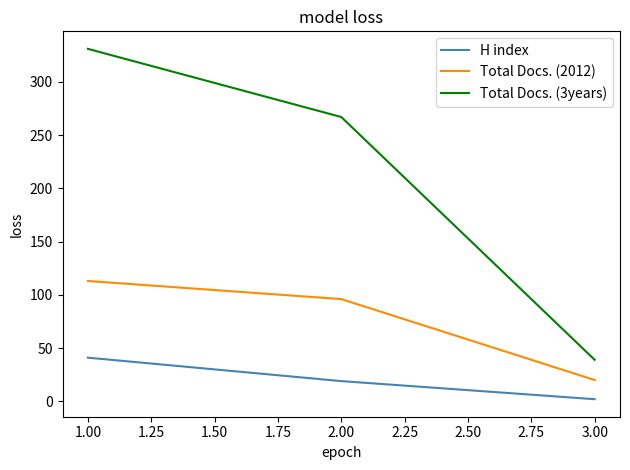

What is the minimum value shown in the chart?

2